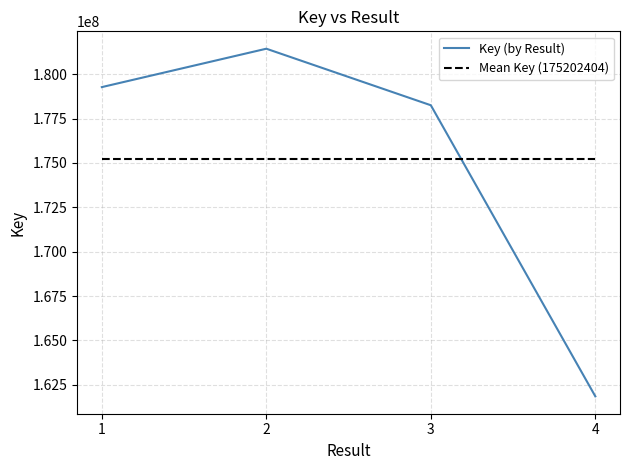

The value at 3 is 49562730. True or false?

False